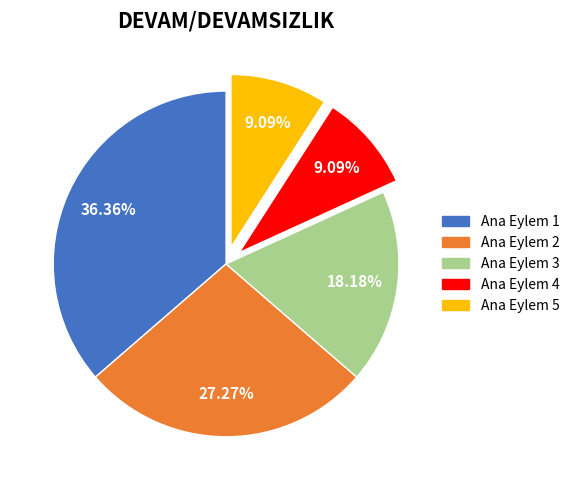

What is the largest slice in the pie chart?

Ana Eylem 1